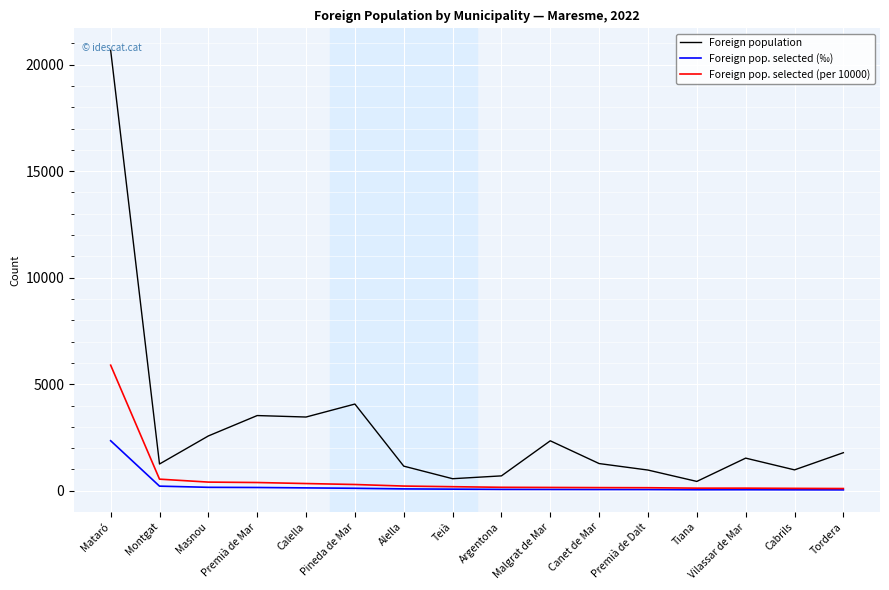

What position from the right is Premià de Mar?

13